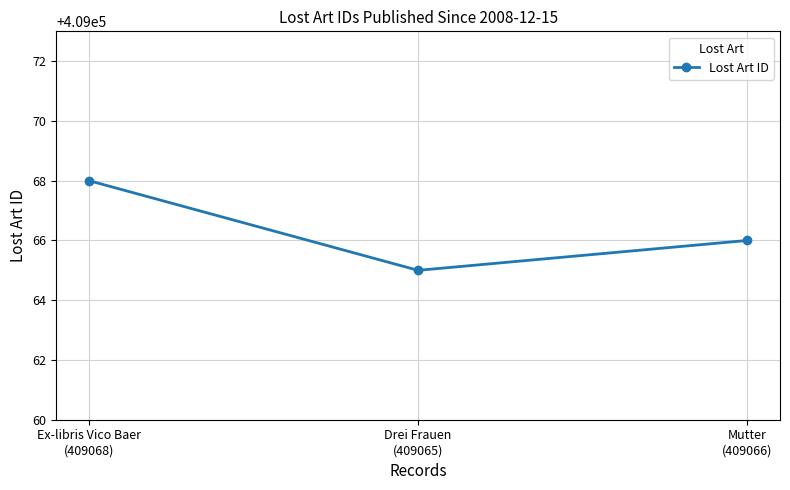

The value at Ex-libris Vico Baer
(409068) is 409068. True or false?

True